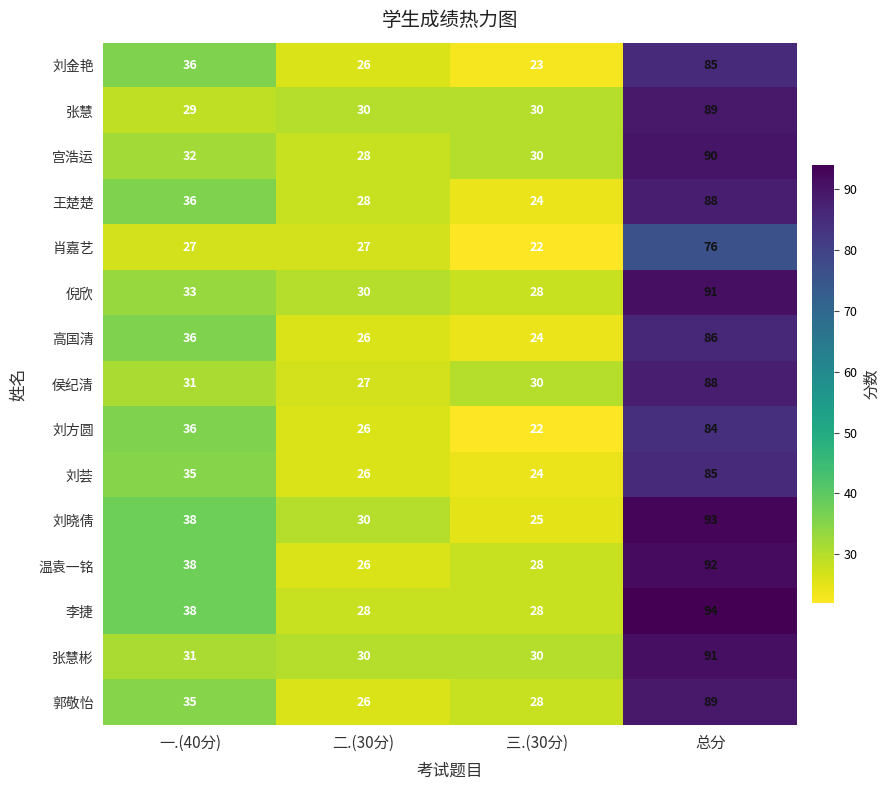

At which label does 高国清 reach its minimum?

三.(30分)